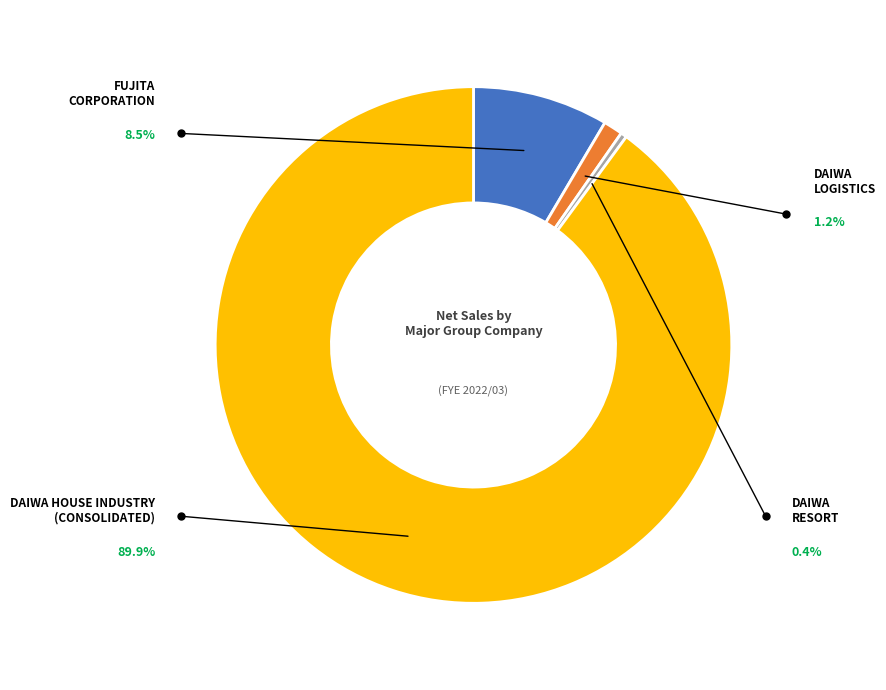

Is there any slice that represents more than half of the pie?

Yes